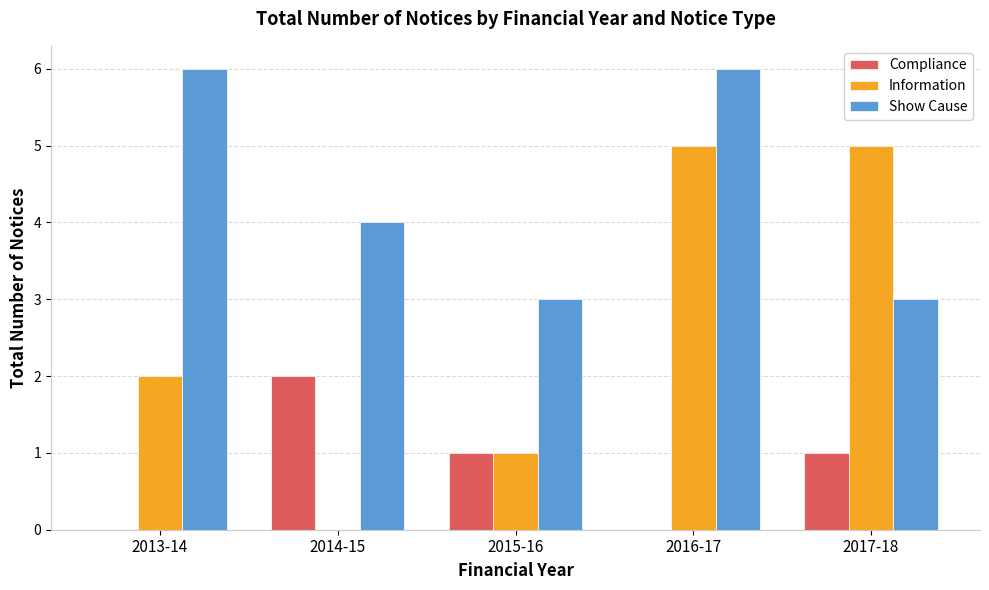

Is the value of Information at 2014-15 greater than the value of Compliance at 2014-15?

No